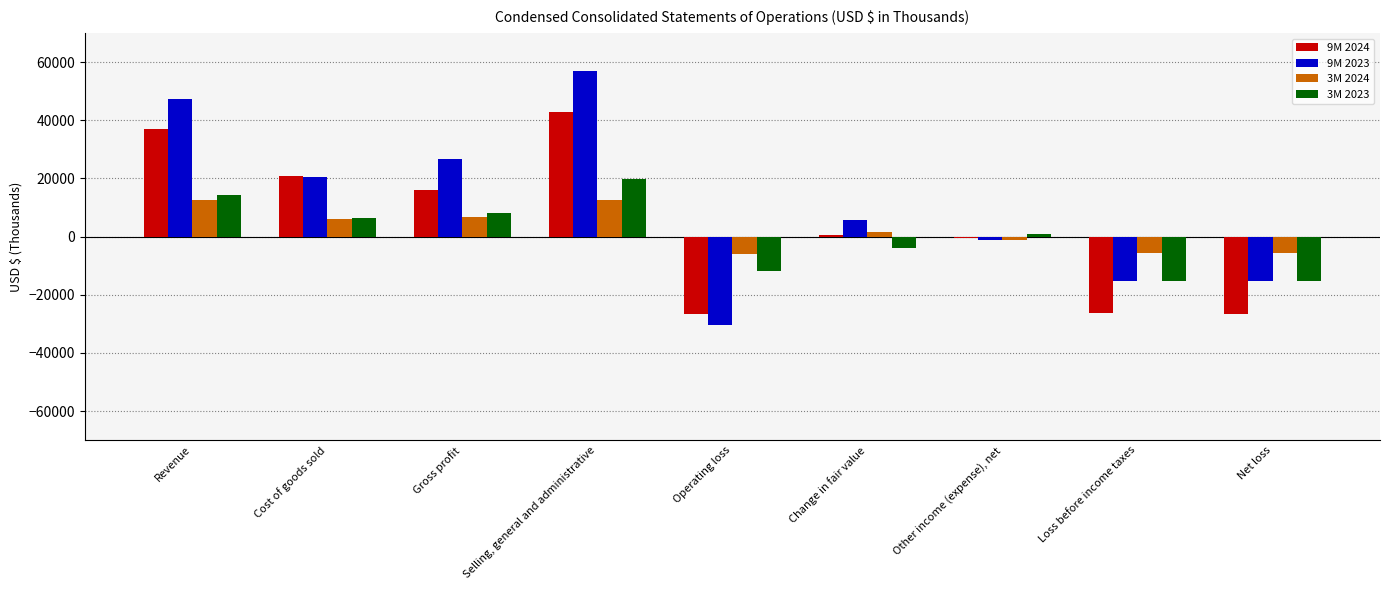

Which series changed the most between Selling, general and administrative and Change in fair value?

9M 2023